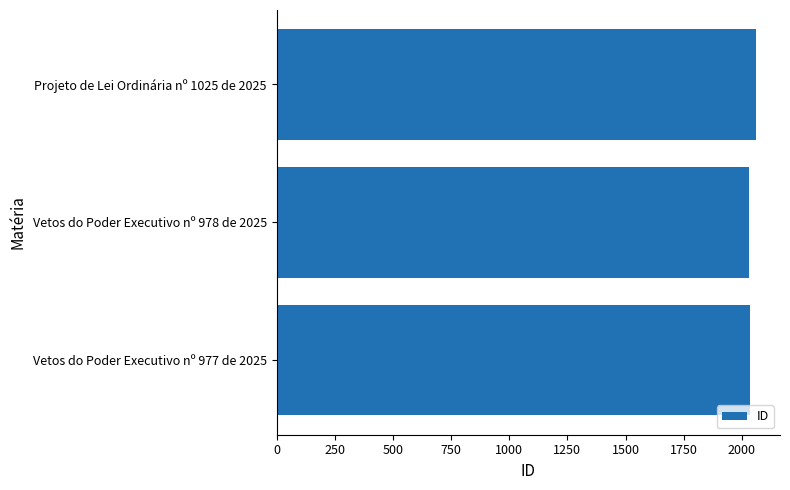

The value at Vetos do Poder Executivo nº 978 de 2025 is 2886. True or false?

False